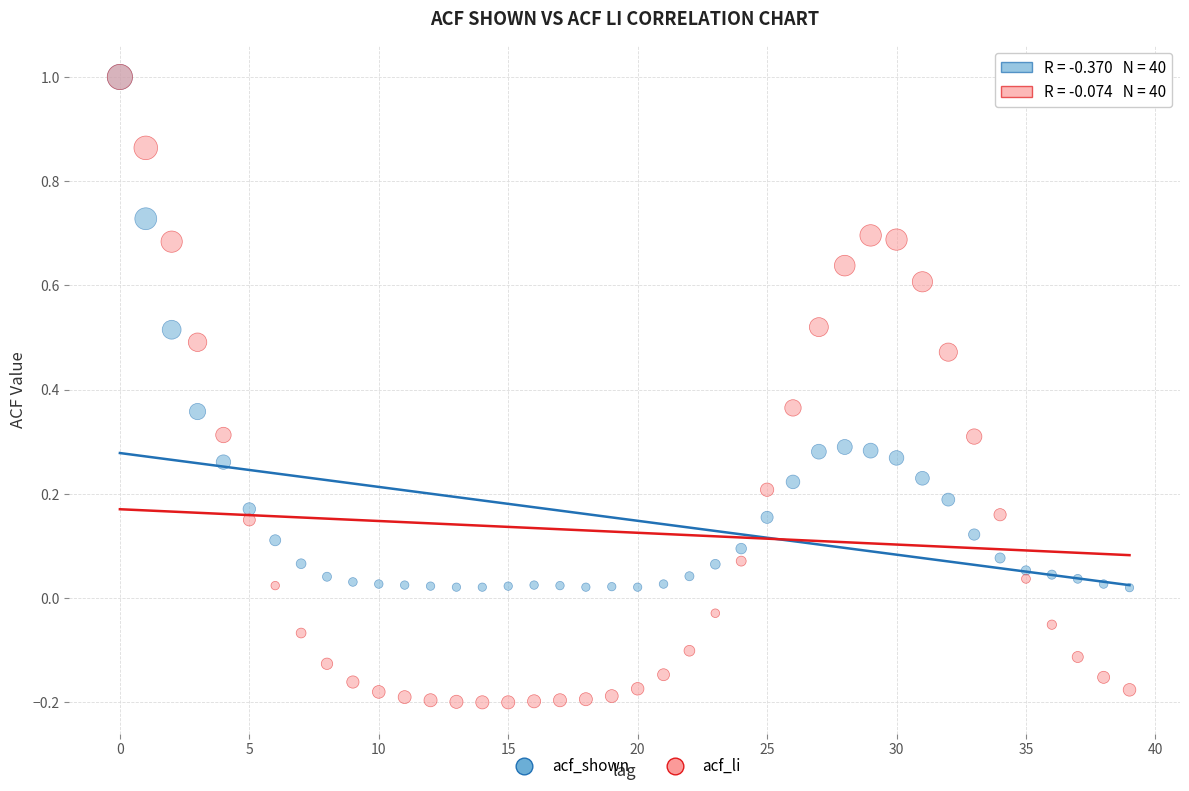

What are all the series names shown in the legend?

acf_shown, acf_li